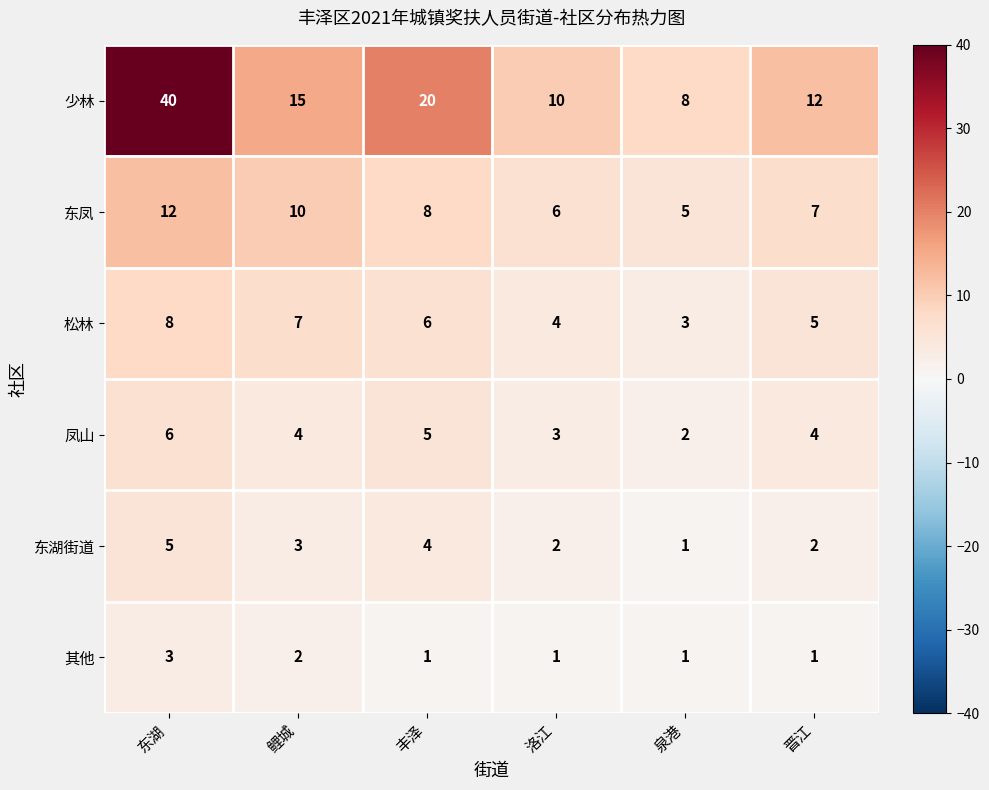

Count the number of data series in this chart.

6